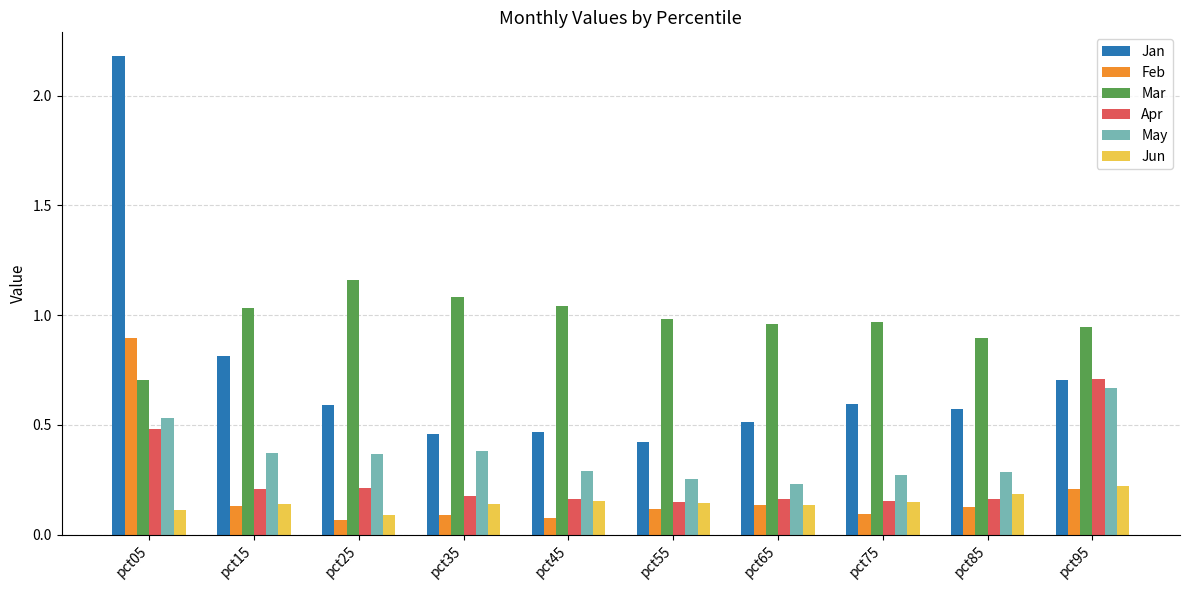

The value of May at pct35 is 0.4. True or false?

True